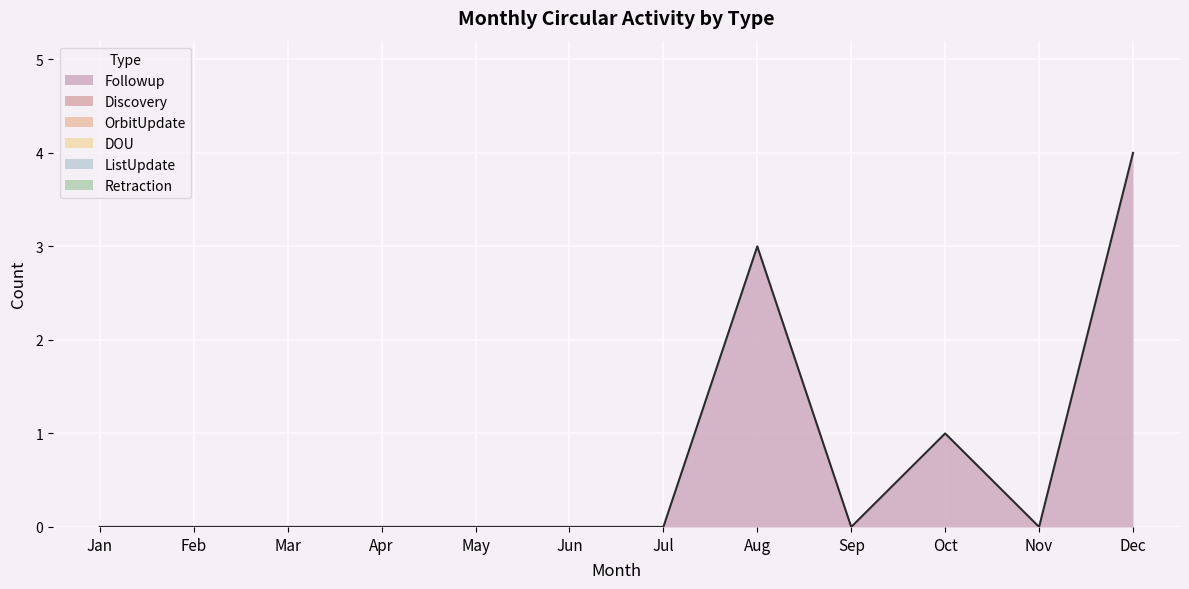

True or false: Followup and DOU cross at least once.

False